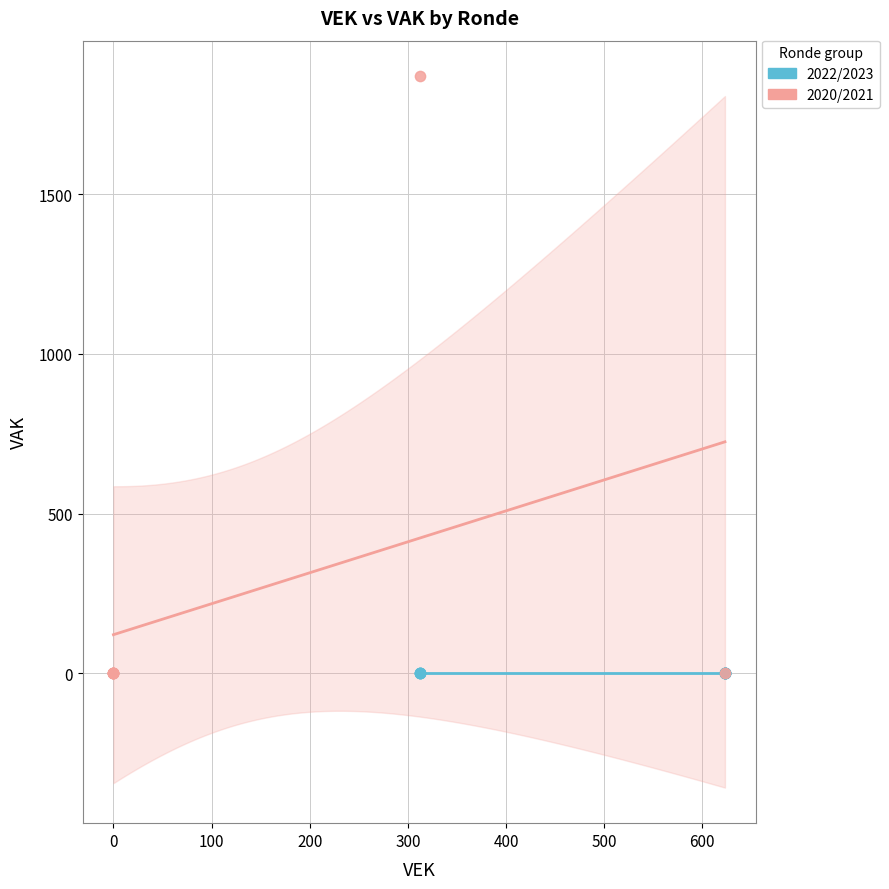

What are all the series names shown in the legend?

2022/2023, 2020/2021